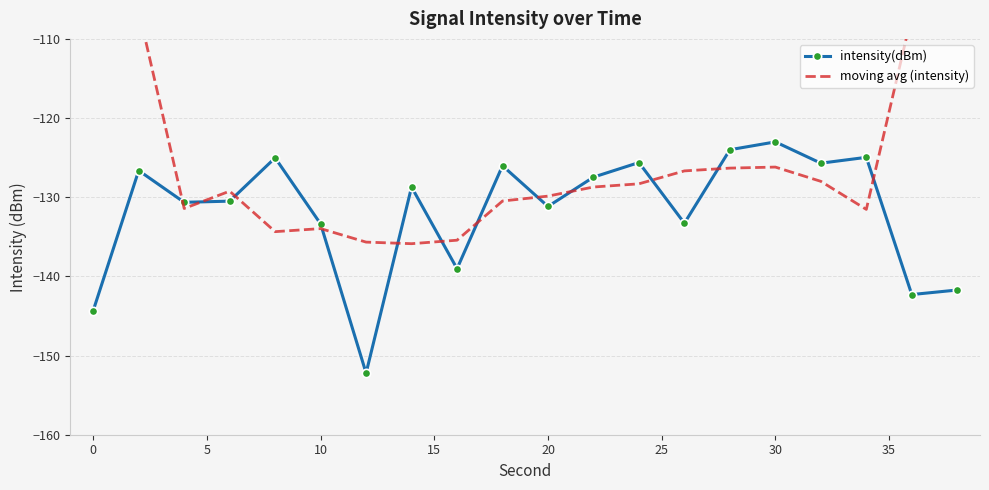

True or false: intensity(dBm) has more than 1 points higher than both neighbors.

True